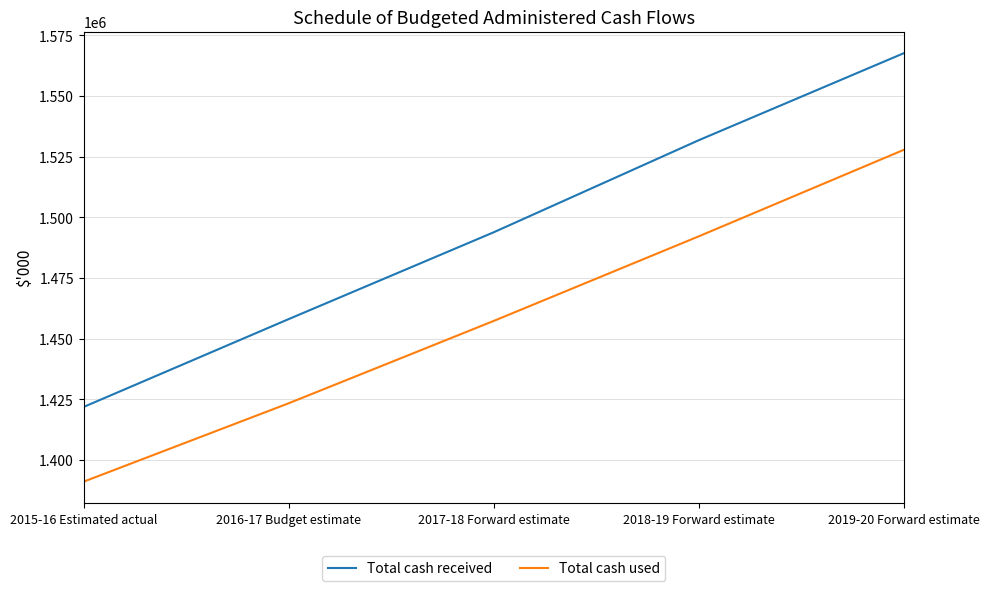

At which label does Total cash used reach its peak?

2019-20 Forward estimate